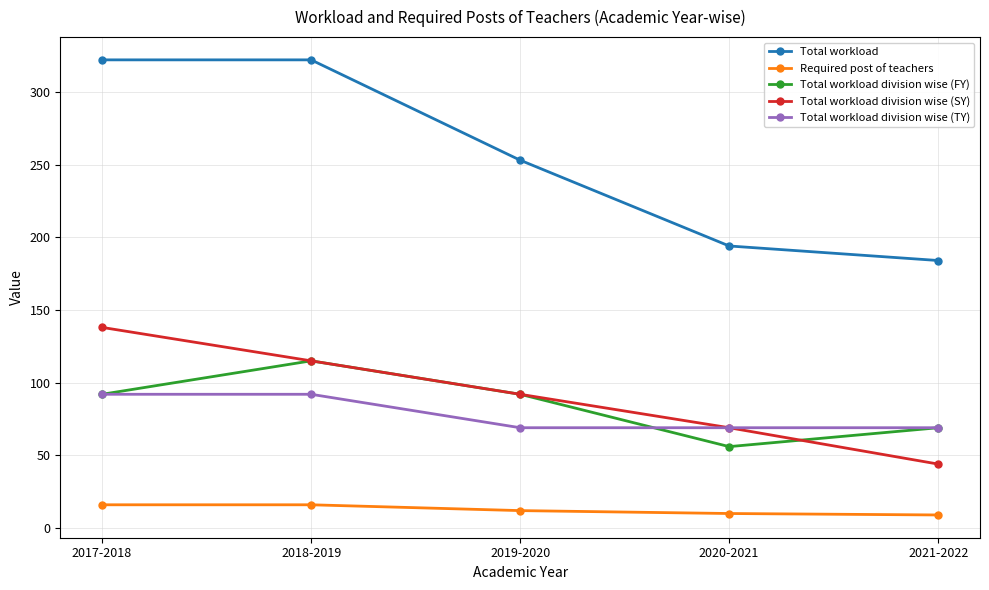

Is the value of Total workload division wise (SY) at 2018-2019 greater than the value of Total workload division wise (FY) at 2017-2018?

Yes